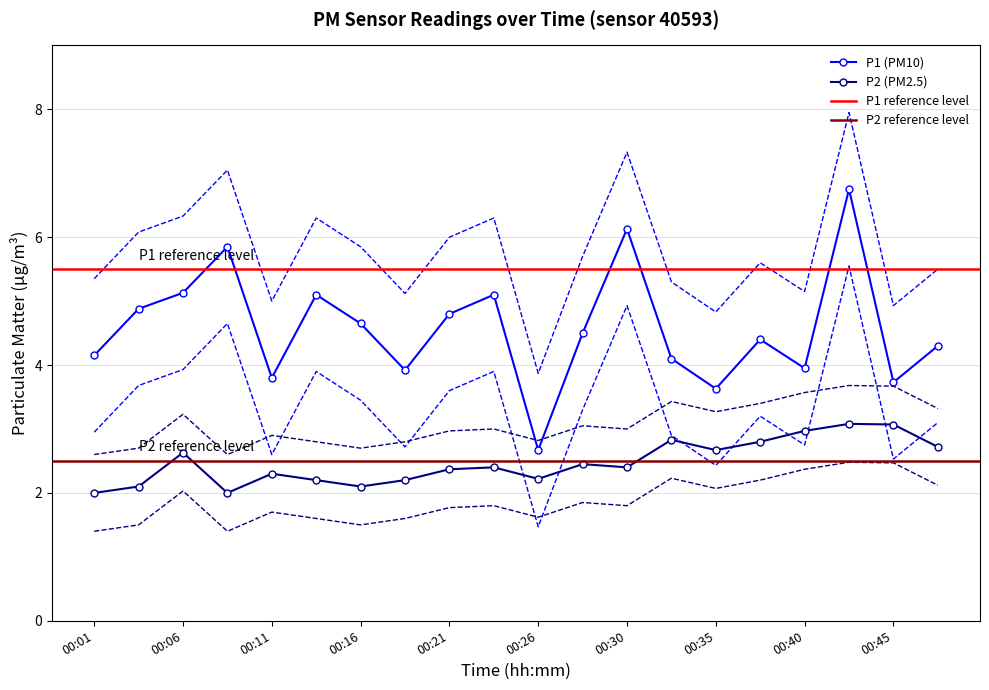

In P1 (PM10), how many points are lower than both neighbors (excluding endpoints)?

6